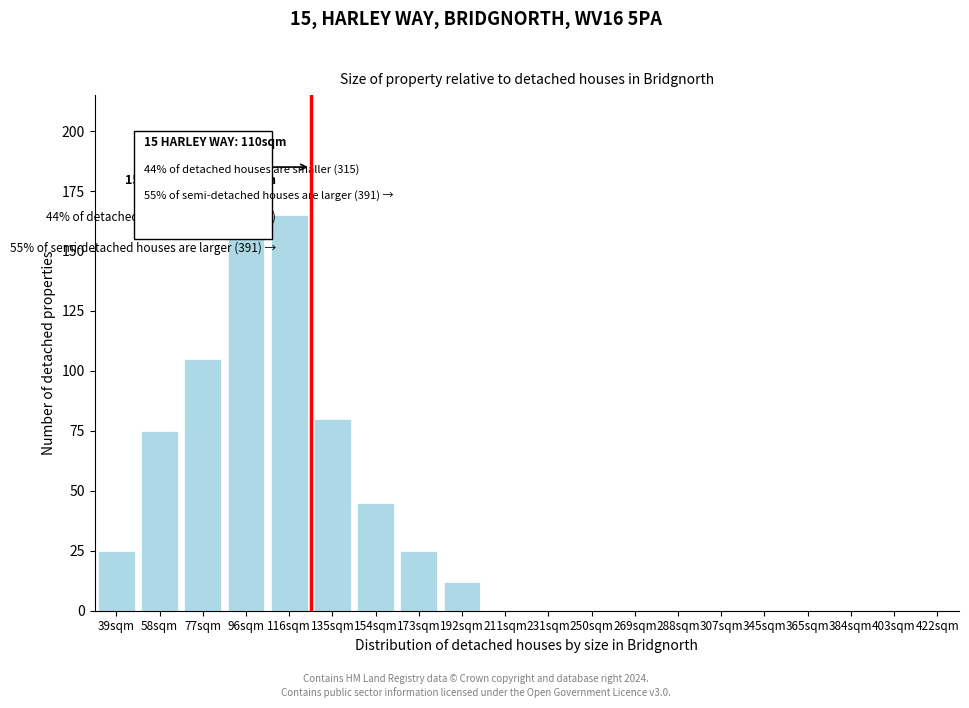

Reading left to right, what are all the values shown in this chart?

39sqm=25	58sqm=75	77sqm=105	96sqm=175	116sqm=165	135sqm=80	154sqm=45	173sqm=25	192sqm=12	211sqm=0	231sqm=0	250sqm=0	269sqm=0	288sqm=0	307sqm=0	345sqm=0	365sqm=0	384sqm=0	403sqm=0	422sqm=0